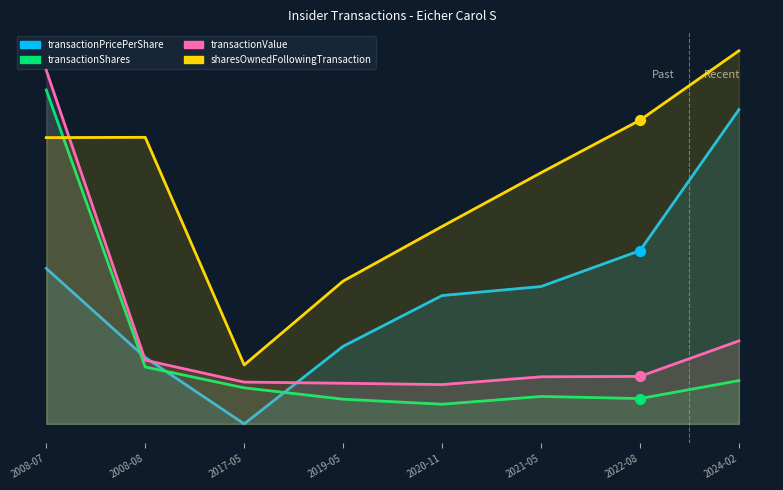

At which category is the sum across all series the highest?

2008-07